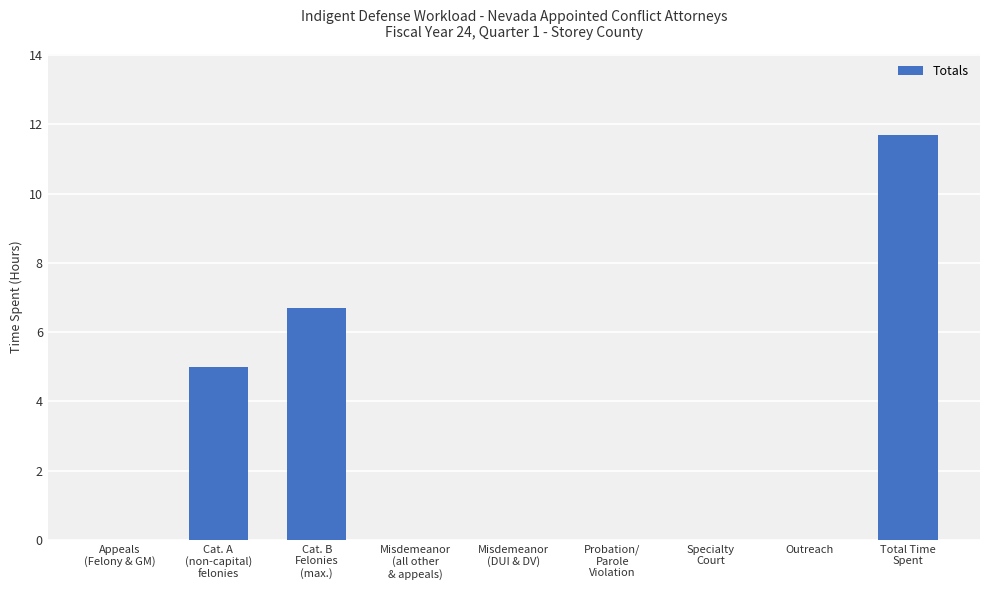

Is it true that the value at Total Time
Spent is 11.7?

True